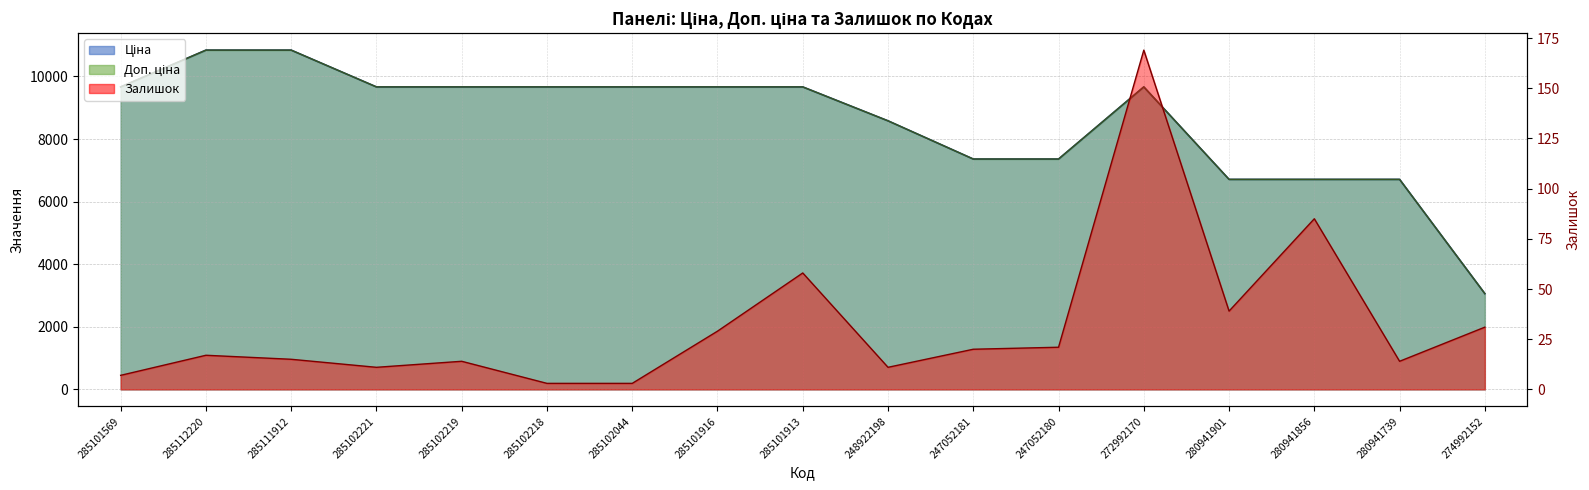

What is the difference between the maximum and second lowest values in the Ціна series?

4129.9